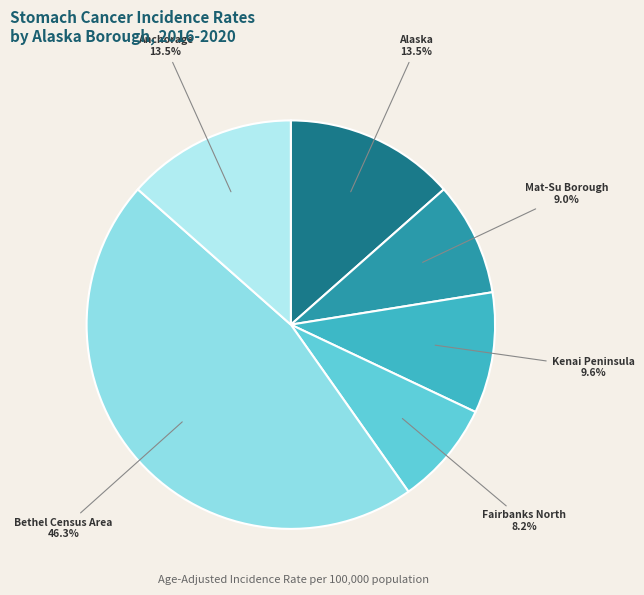

How many slices are in this pie chart?

6